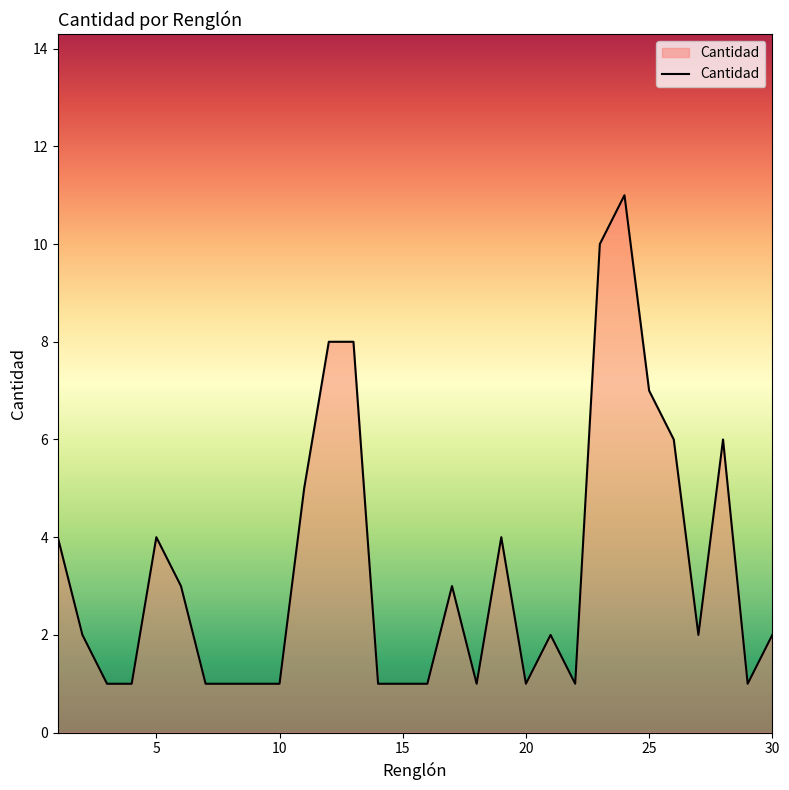

What is the difference between the maximum and minimum values?

10